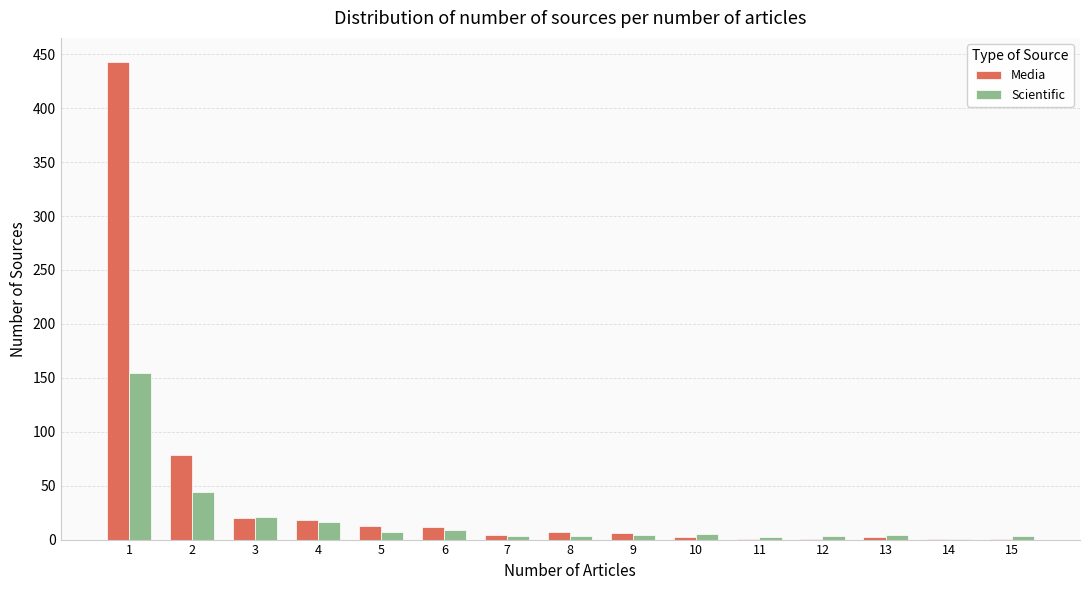

Which series has the largest range (max minus min)?

Media